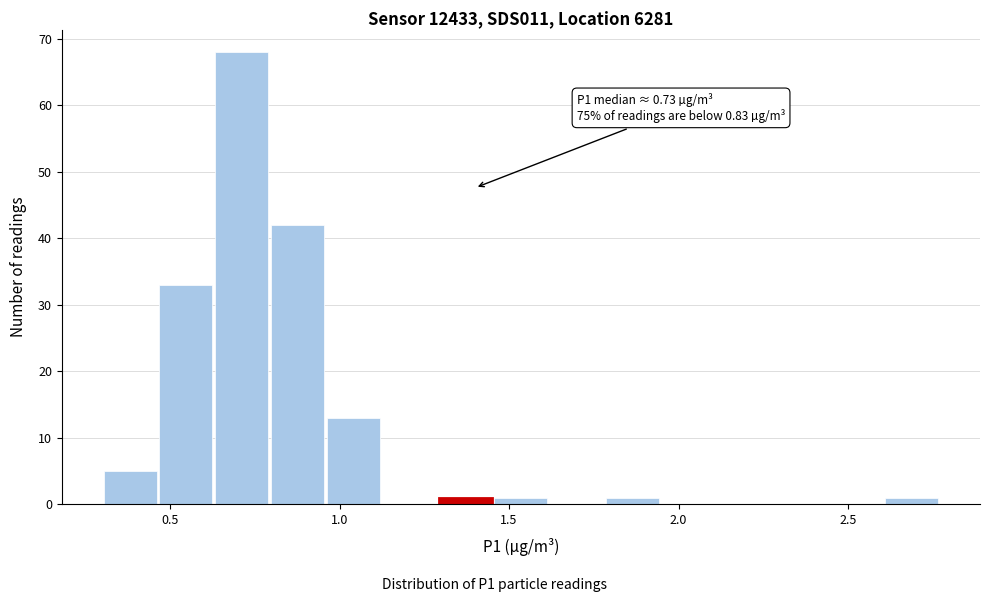

Read against the x-axis, roughly where is the centre of the tallest bar?

0.70